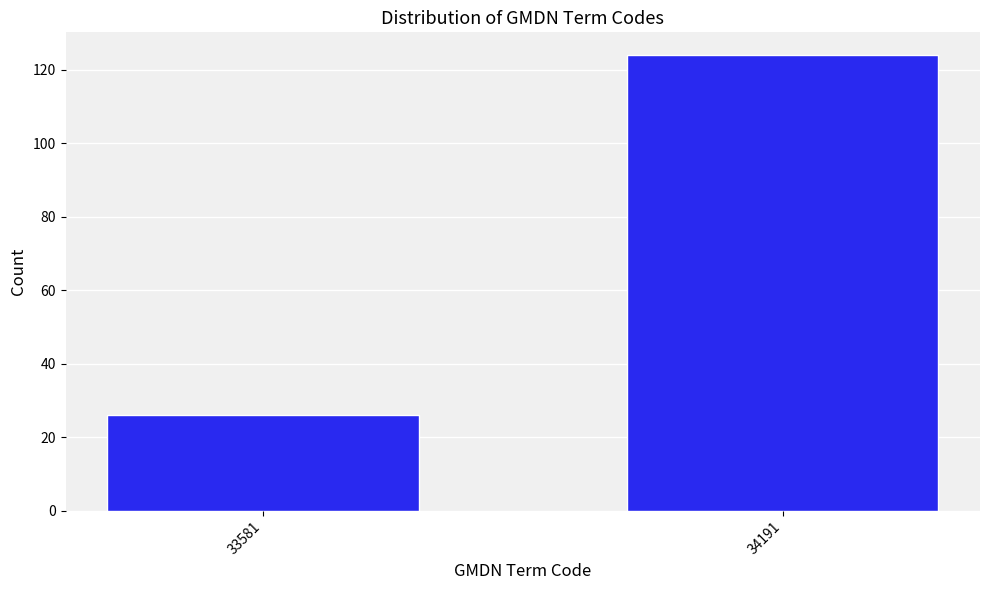

Reading left to right, extract all data points from this chart.

26	124